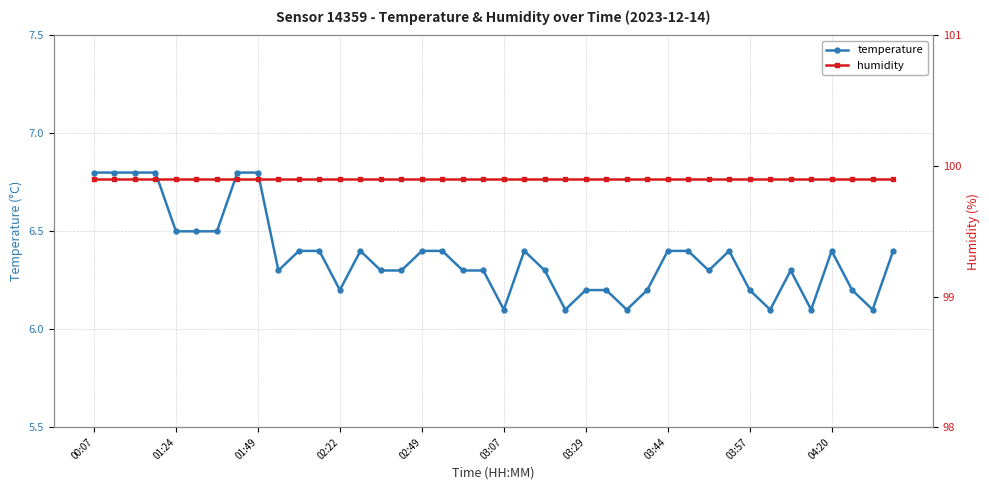

What is the spread (max minus min) of values at 00:07?

93.1